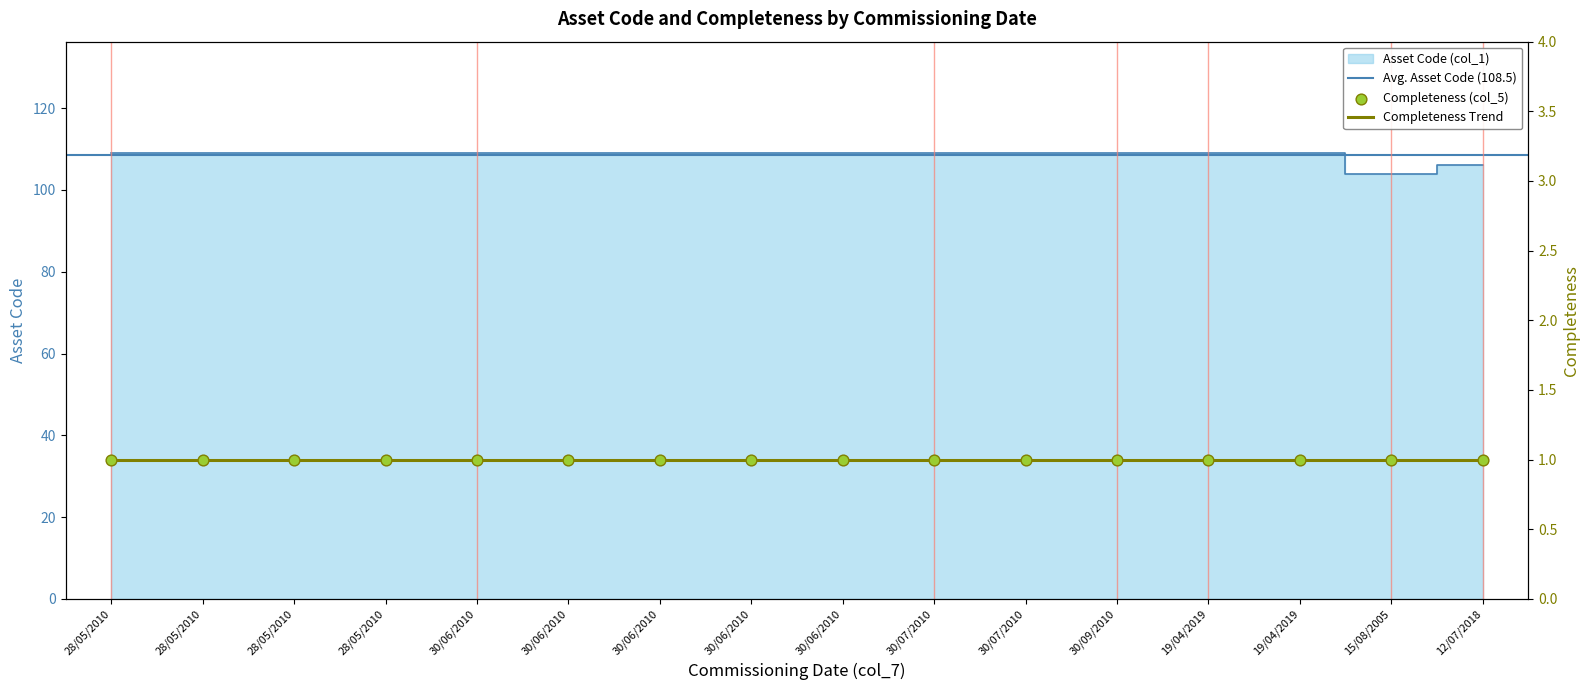

Approximately how many times larger is the value at 30/06/2010 compared to 30/07/2010?

1.0